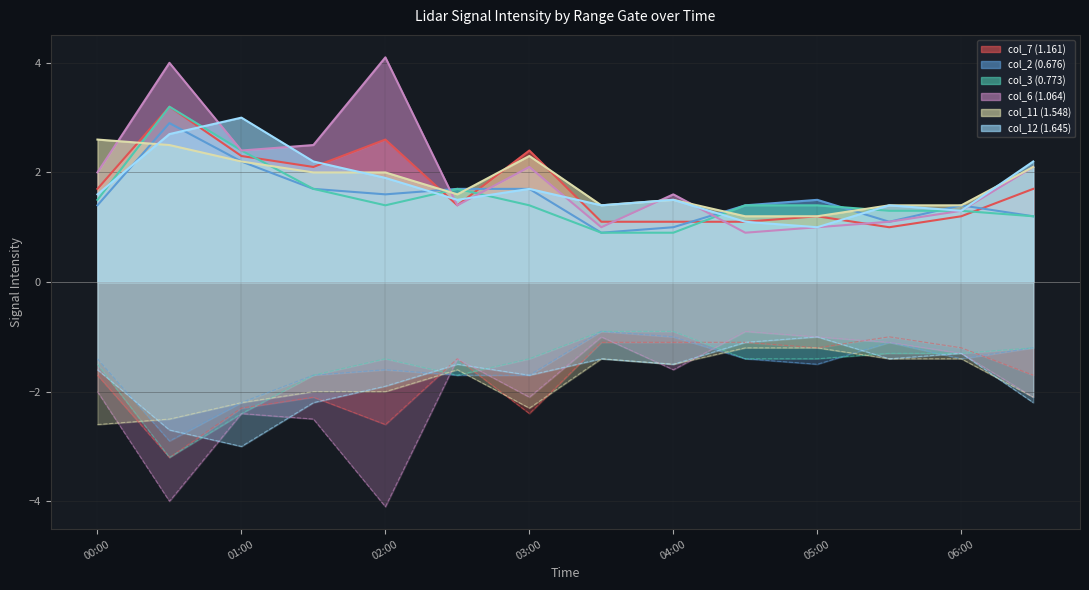

How many lines are shown in the chart?

6